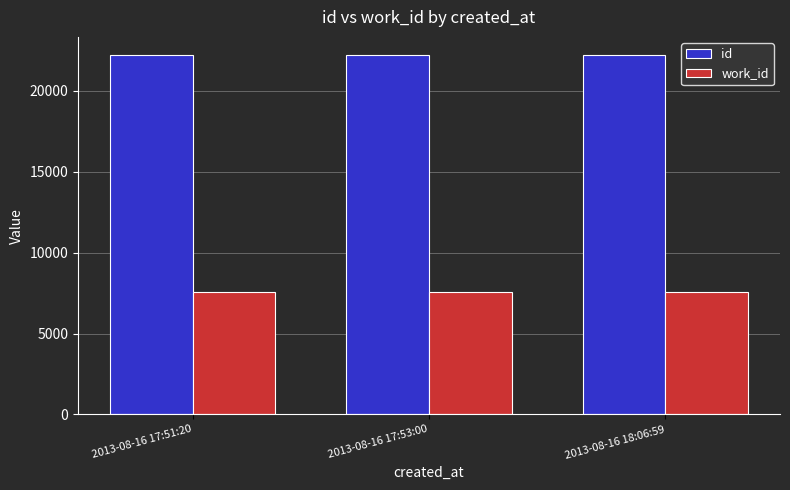

What is the label of the 2nd bar from the left?

2013-08-16 17:53:00